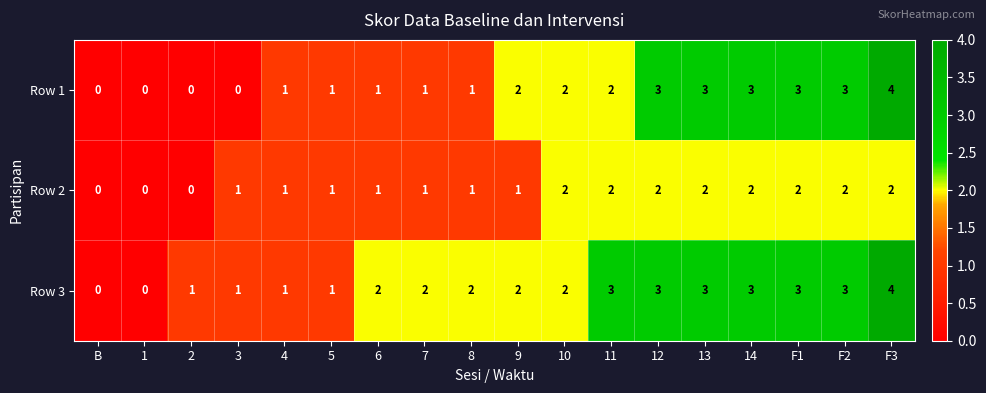

True or false: Row 1 has a value of 0 at 4.

False